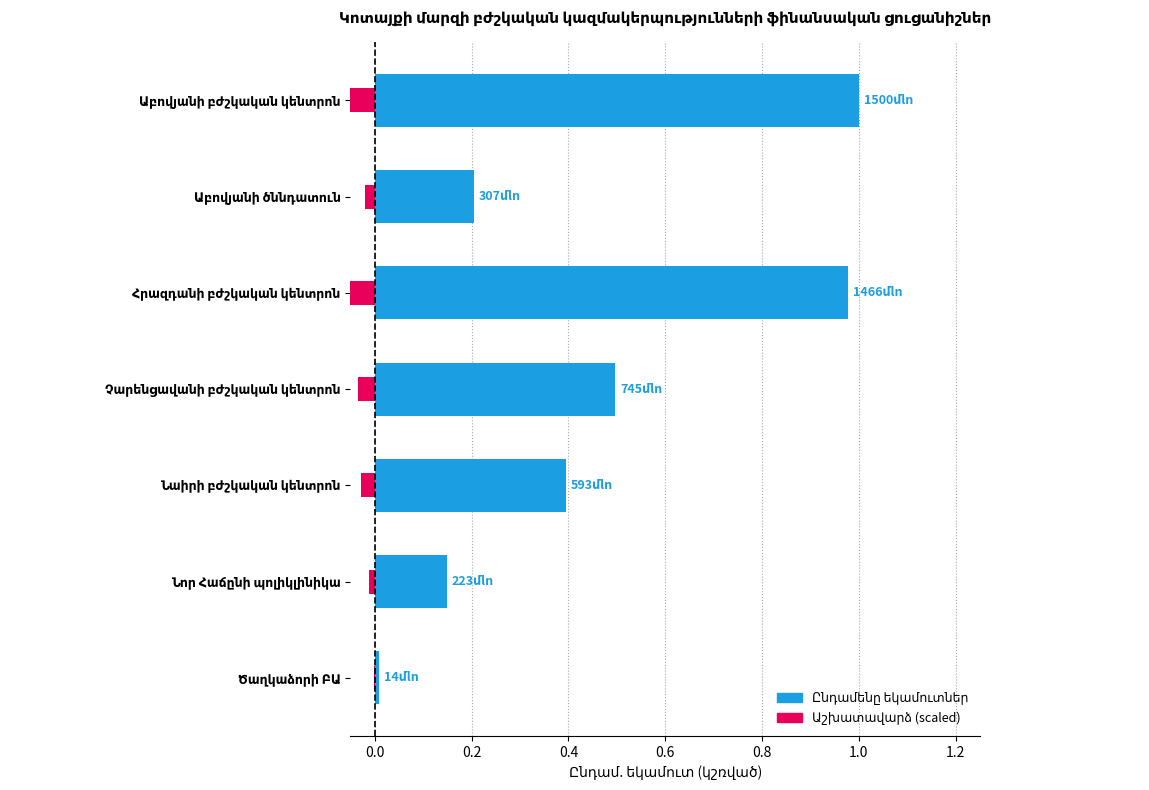

Are the bars grouped side by side (vs. stacked)?

No